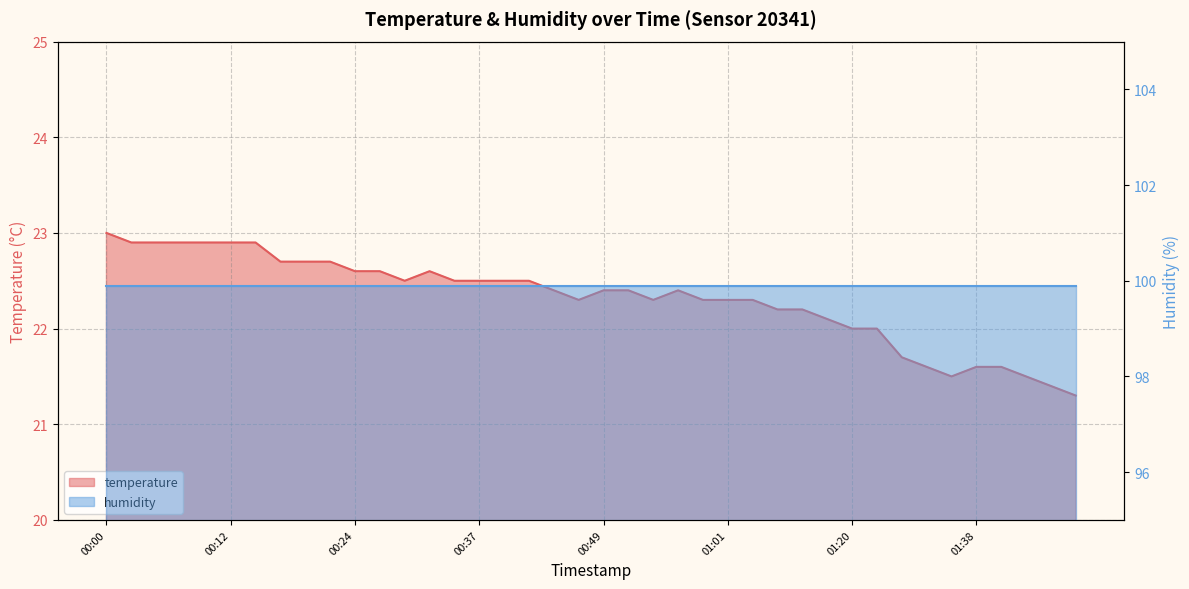

What position from the left is 01:04?

27